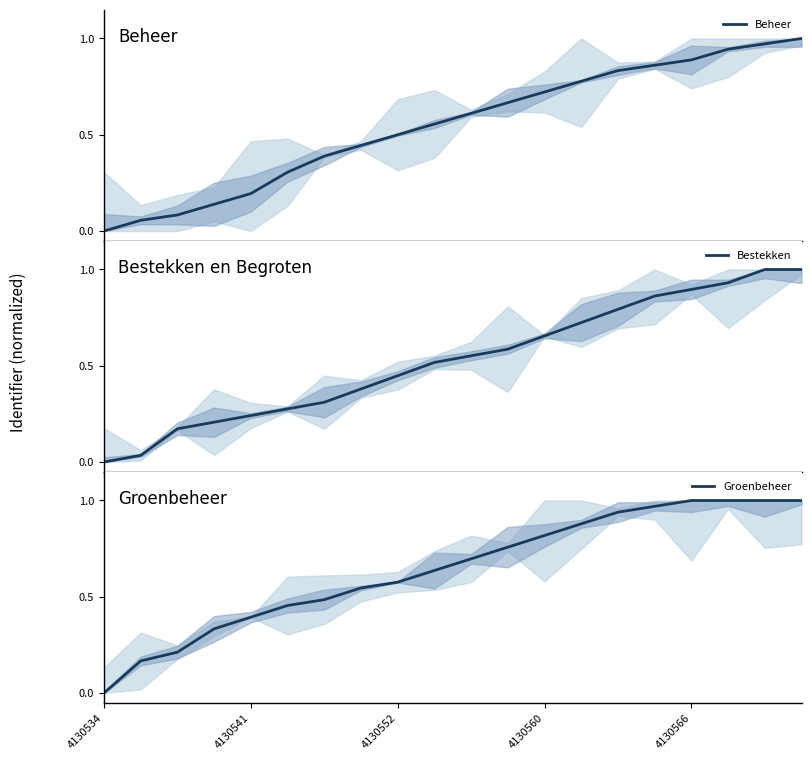

Reading left to right, extract all data points from this chart.

Beheer: 0.0	0.1	0.1	0.1	0.2	0.3	0.4	0.4	0.5	0.6	0.6	0.7	0.7	0.8	0.8	0.9	0.9	0.9	1.0	1.0
Bestekken: 0.0	0.0	0.2	0.2	0.2	0.3	0.3	0.4	0.4	0.5	0.6	0.6	0.7	0.7	0.8	0.9	0.9	0.9	1.0	1.0
Groenbeheer: 0.0	0.2	0.2	0.3	0.4	0.5	0.5	0.5	0.6	0.6	0.7	0.8	0.8	0.9	0.9	1.0	1.0	1.0	1.0	1.0